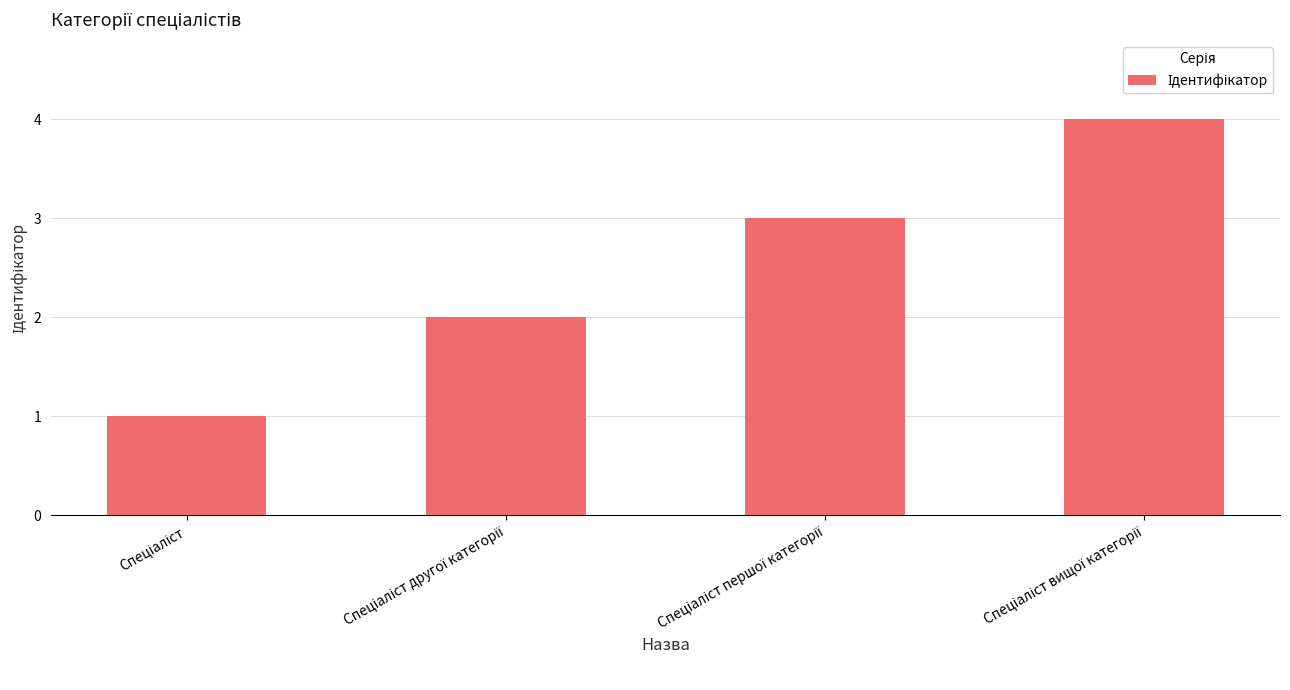

What is the difference between the maximum and minimum values?

3